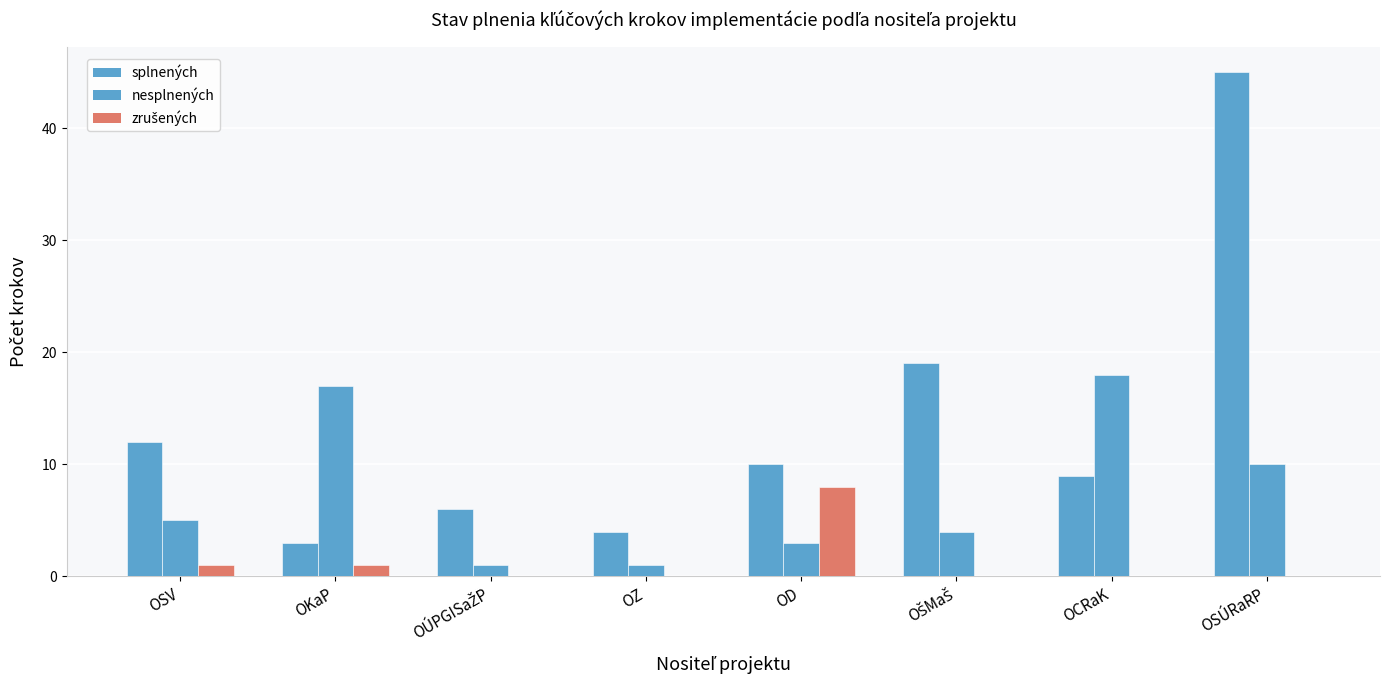

Which has a higher value, OCRaK or OSÚRaRP?

OSÚRaRP